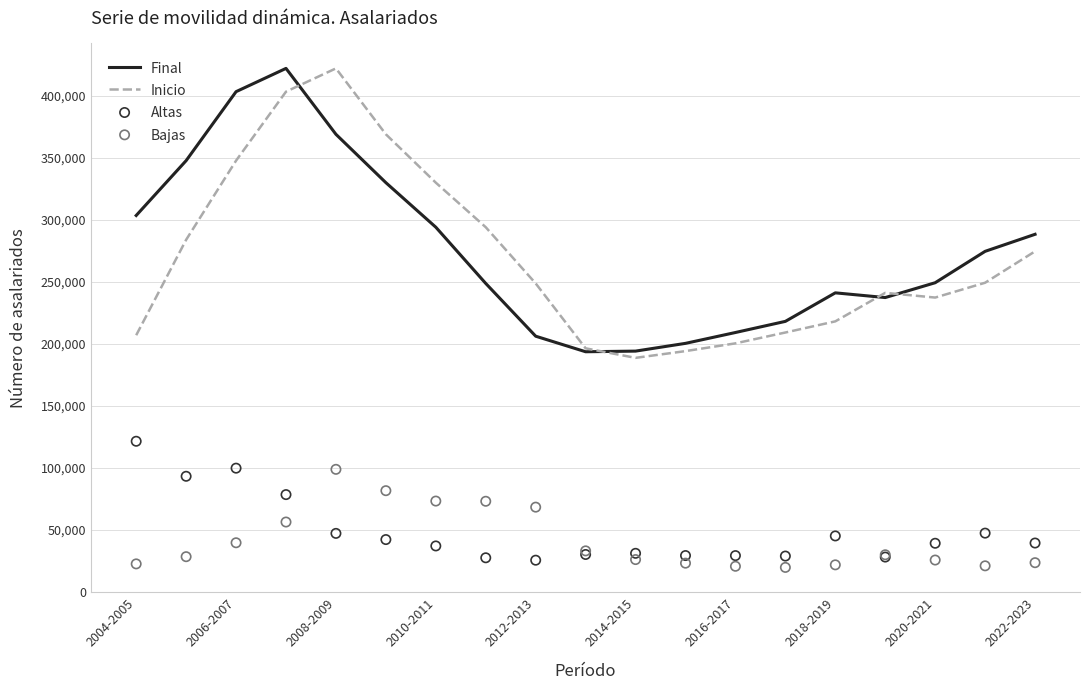

At how many categories does at least one series exceed 250215?

10